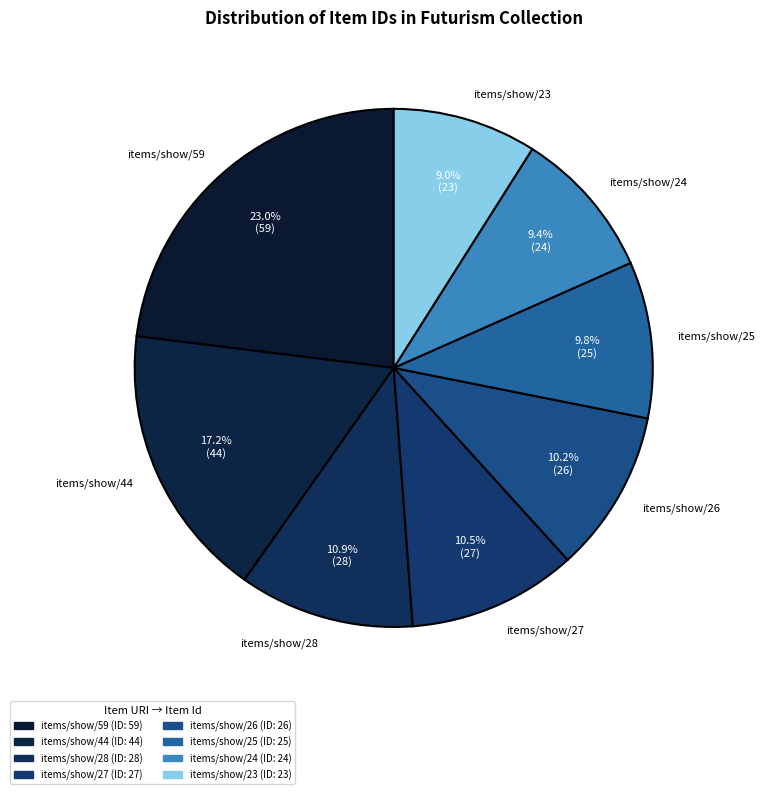

How many segments does this pie chart have?

8